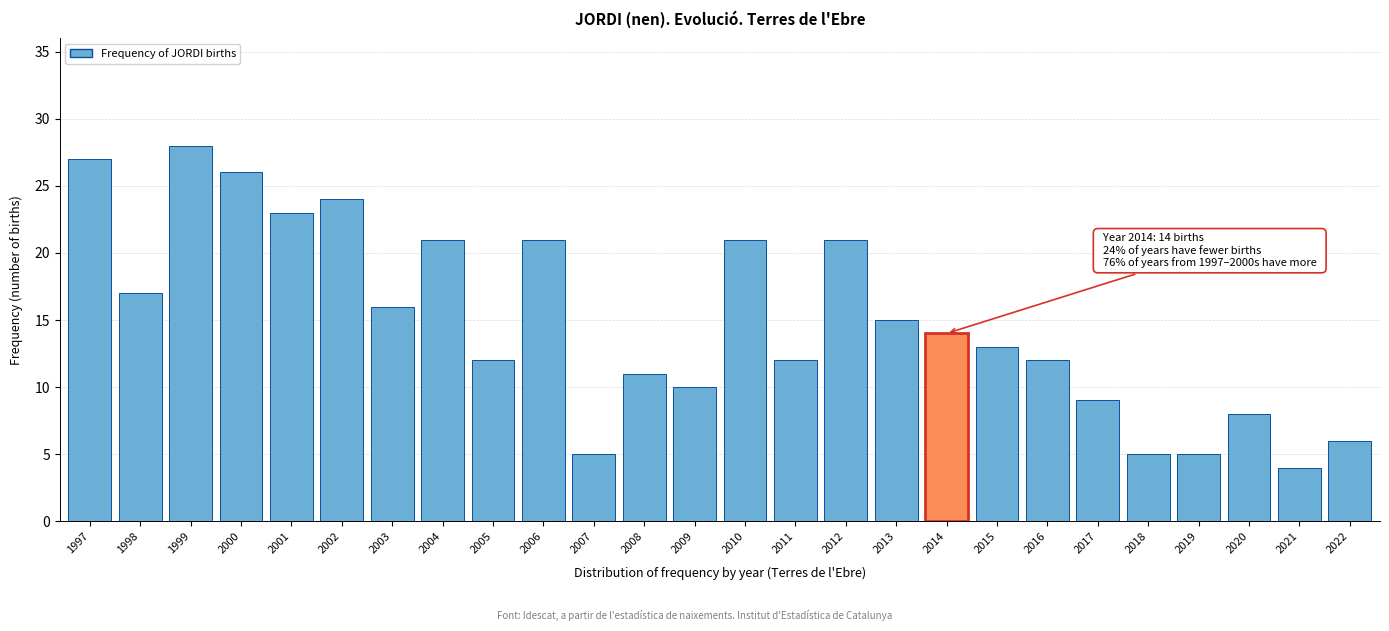

Reading left to right, what are all the values shown in this chart?

1997=27	1998=17	1999=28	2000=26	2001=23	2002=24	2003=16	2004=21	2005=12	2006=21	2007=5	2008=11	2009=10	2010=21	2011=12	2012=21	2013=15	2014=14	2015=13	2016=12	2017=9	2018=5	2019=5	2020=8	2021=4	2022=6